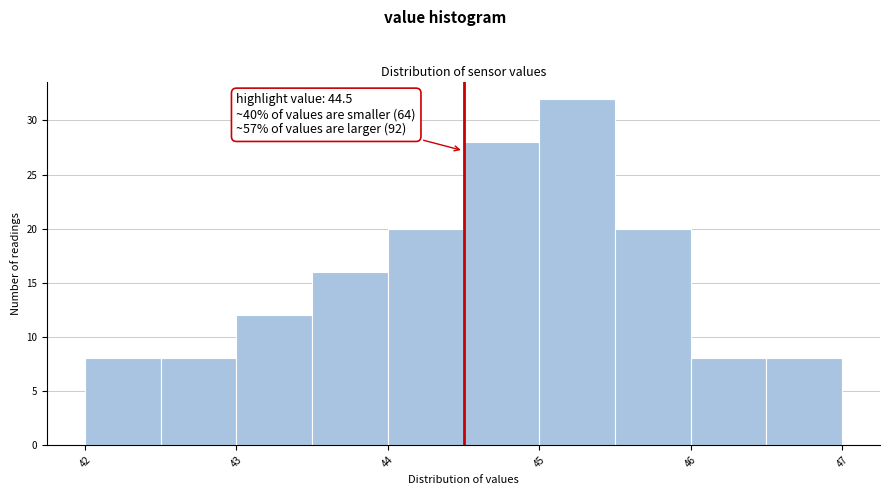

Over which range of the x-axis is the bar tallest?

45.0 to 45.5